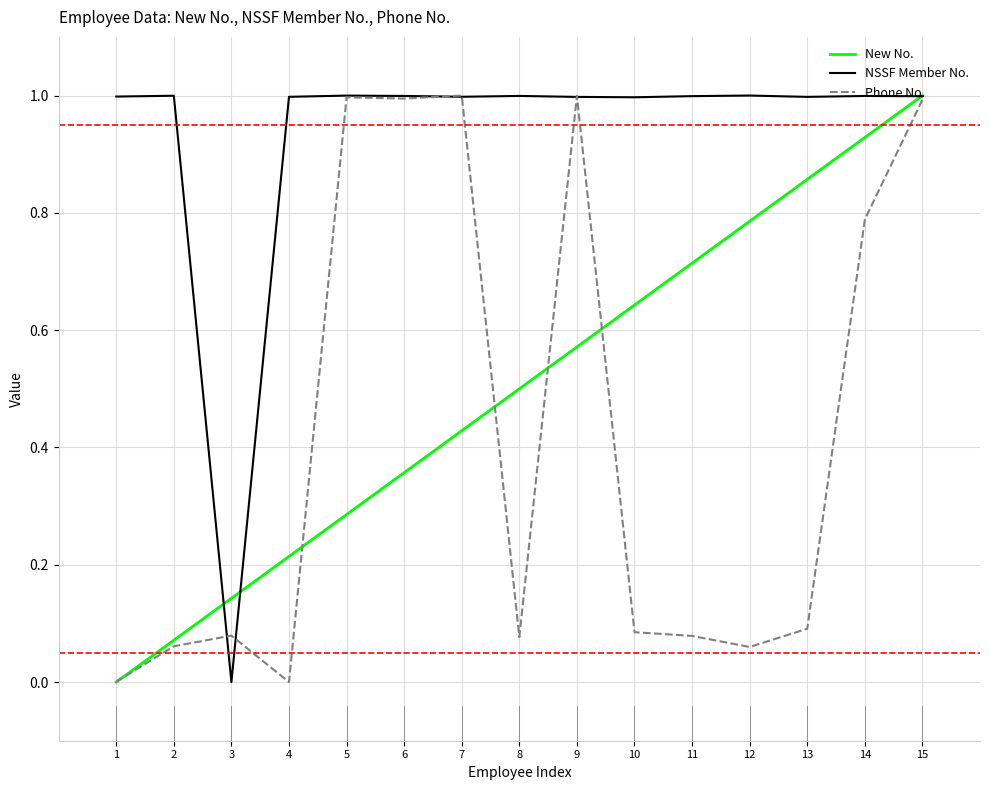

What is the greatest value displayed?

1.0